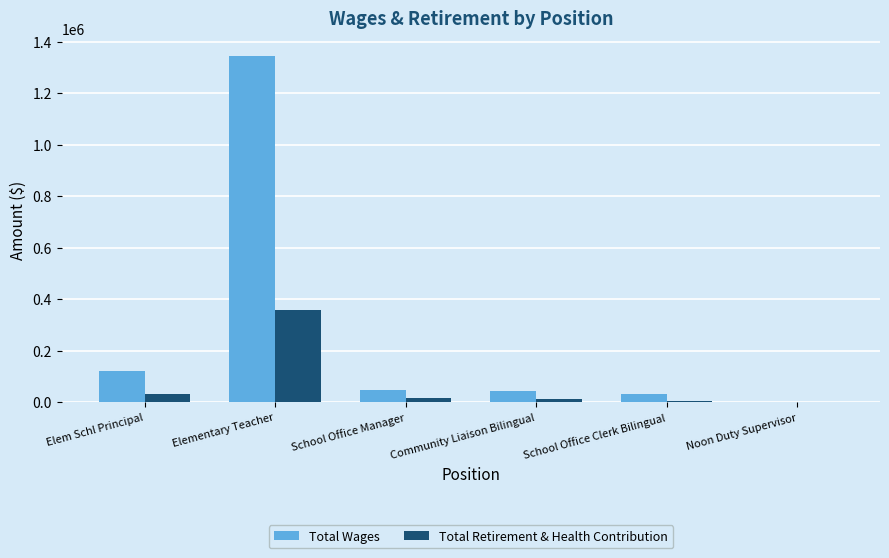

What is the sum of all Total Wages values?

1589728